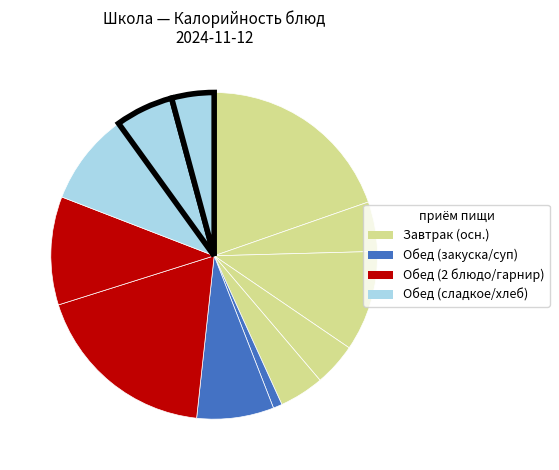

Count the number of slices in the pie.

12